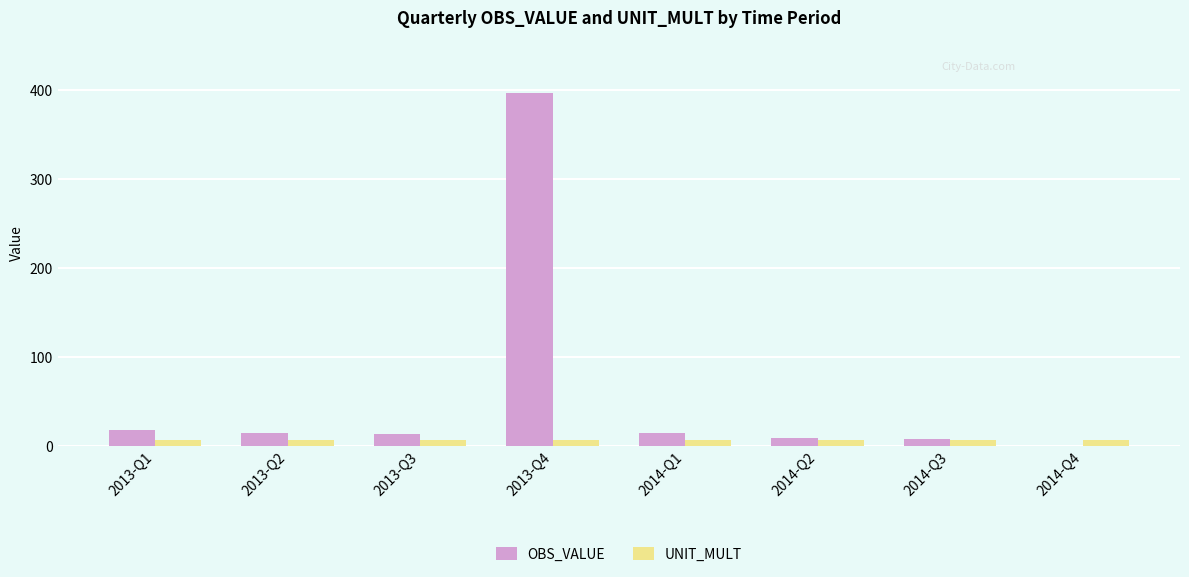

Which series has the widest spread of values?

OBS_VALUE